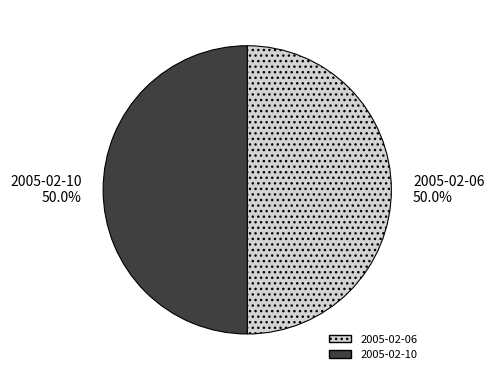

Count the number of slices in the pie.

2